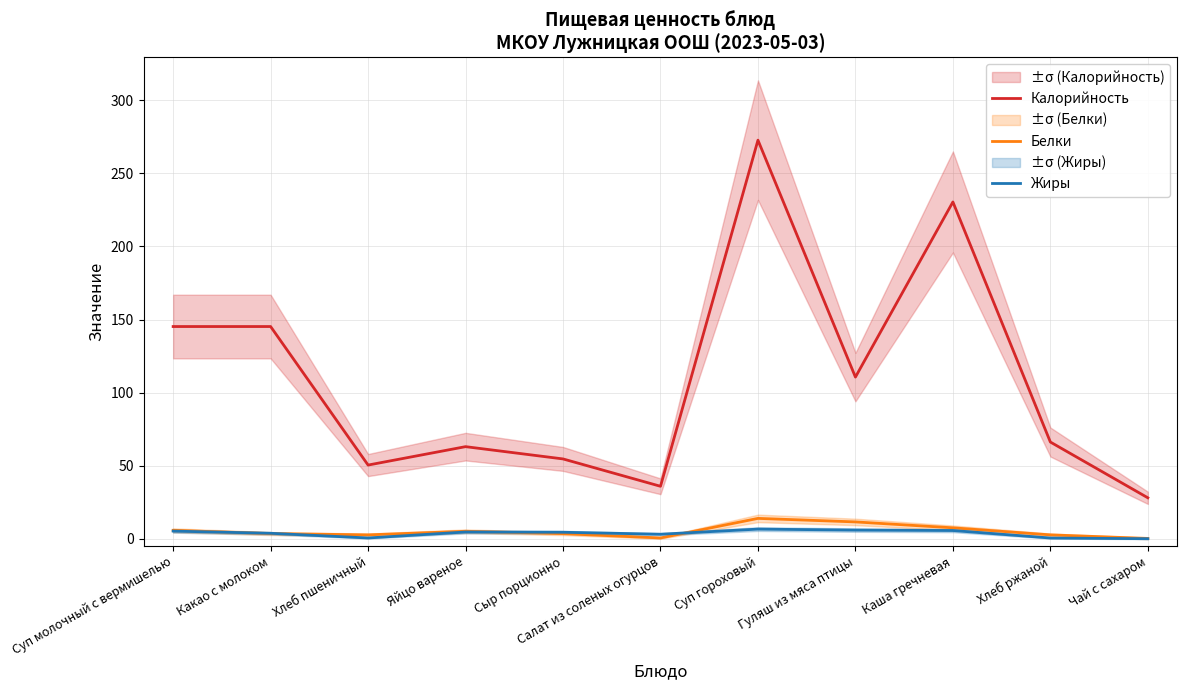

What is the difference between the Жиры values at Суп гороховый and Чай с сахаром?

6.6